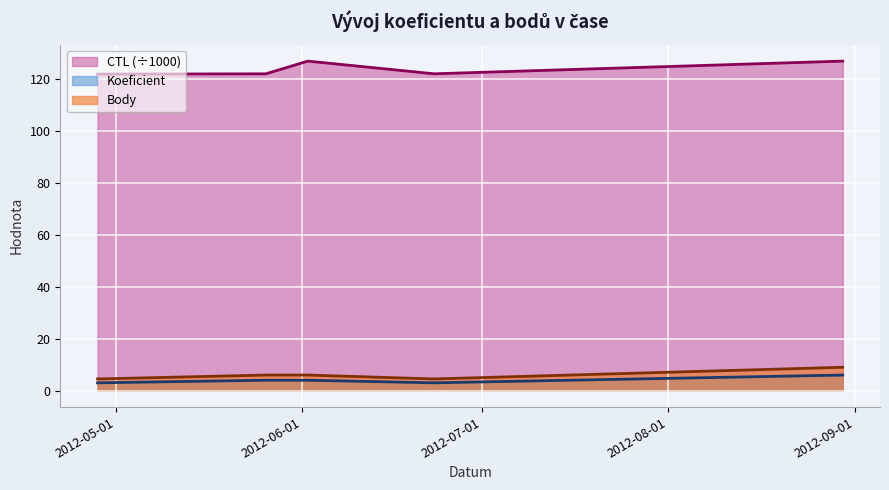

Which series has the widest spread of values?

CTL (÷1000)